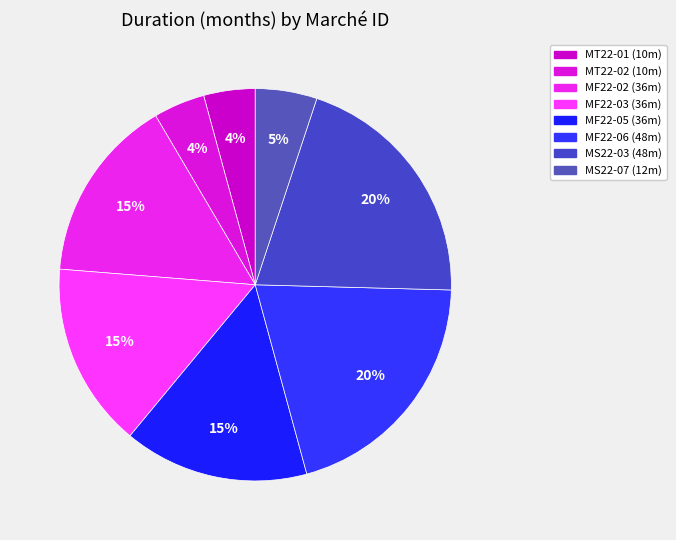

Rank the categories by value from lowest to highest.

MT22-01, MT22-02, MS22-07, MF22-02, MF22-03, MF22-05, MF22-06, MS22-03